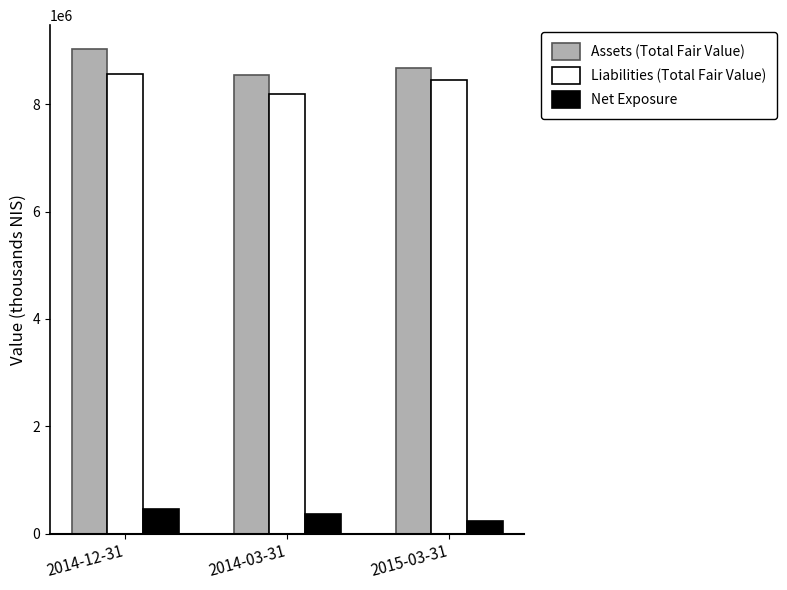

Which series has the widest spread of values?

Assets (Total Fair Value)